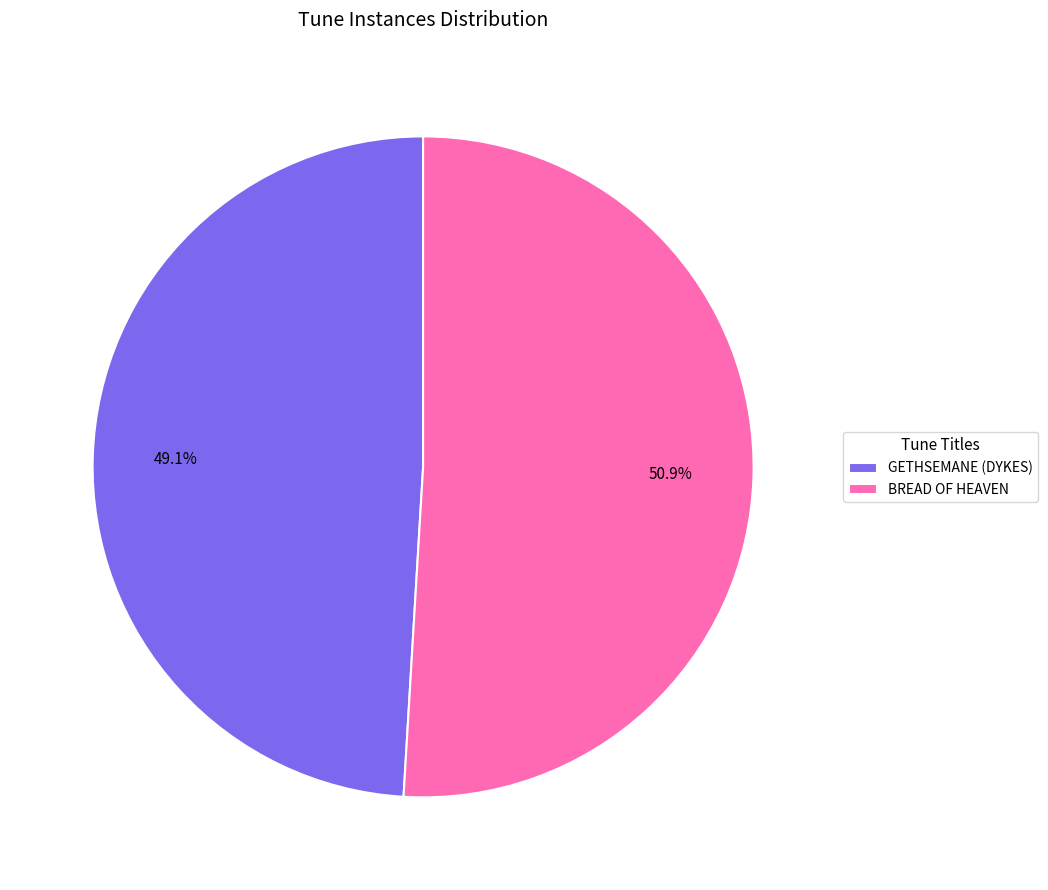

Does any single category account for the majority?

Yes